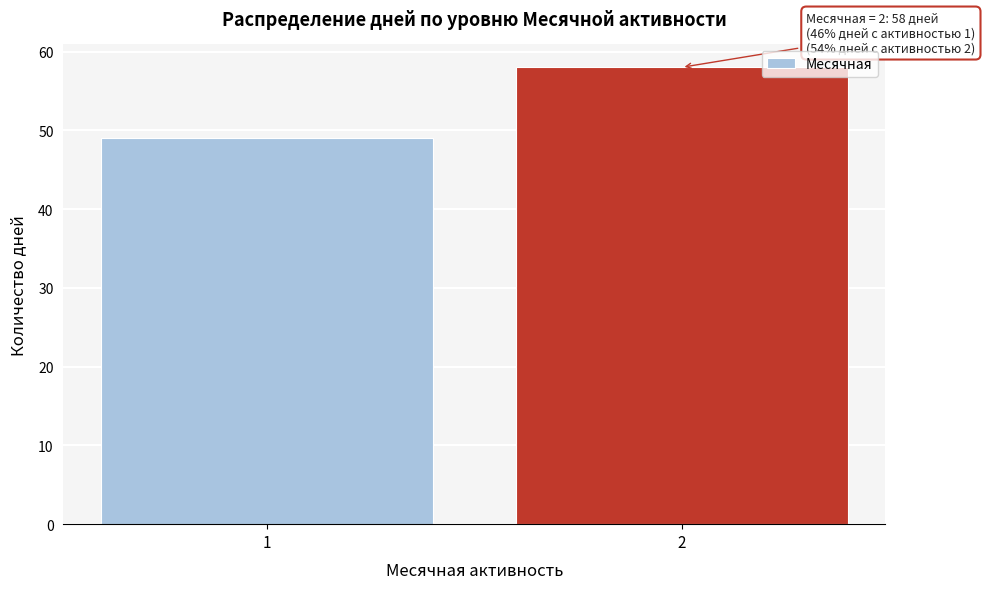

Reading left to right, transcribe all the data shown in this chart.

49	58